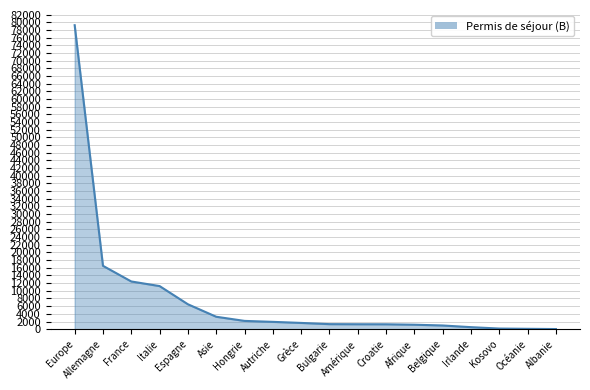

Which label corresponds to the largest value in the chart?

Europe